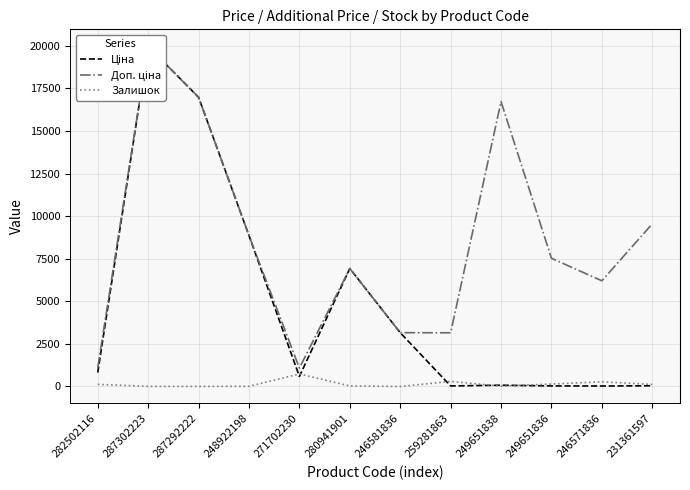

Reading left to right, extract all data points from this chart.

Ціна: 282502116=818.5	287302223=19964.2	287292222=16976.3	248922198=8856.7	271702230=589.9	280941901=6925.7	246581836=3157.9	259281863=31.5	249651838=74.3	249651836=33.4	246571836=27.6	231361597=42.4
Доп. ціна: 282502116=1109.2	287302223=19964.2	287292222=16976.3	248922198=8856.7	271702230=1081.7	280941901=6925.7	246581836=3158.0	259281863=3151.0	249651838=16722.0	249651836=7525.0	246571836=6204.0	231361597=9544.0
Залишок: 282502116=125.0	287302223=7.0	287292222=4.0	248922198=11.0	271702230=735.0	280941901=31.0	246581836=0.0	259281863=298.0	249651838=19.0	249651836=145.0	246571836=272.0	231361597=121.0